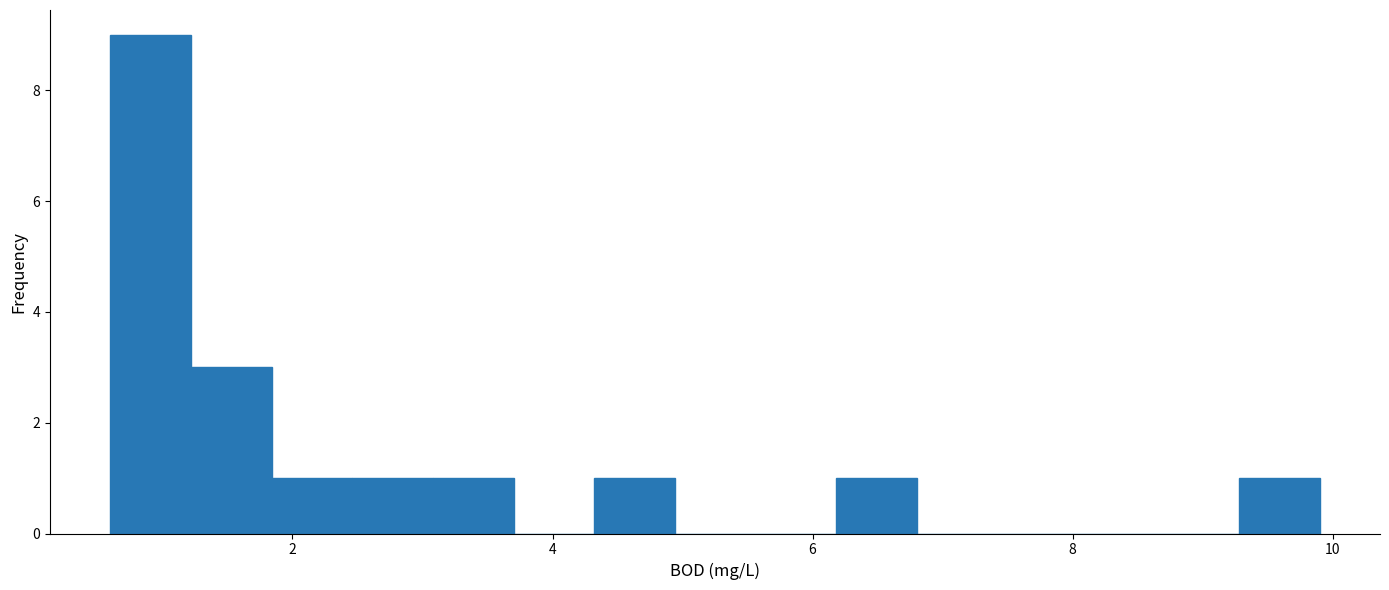

Around what value on the x-axis is the tallest bar? Give the approximate position of its centre, as read against the axis.

1.0